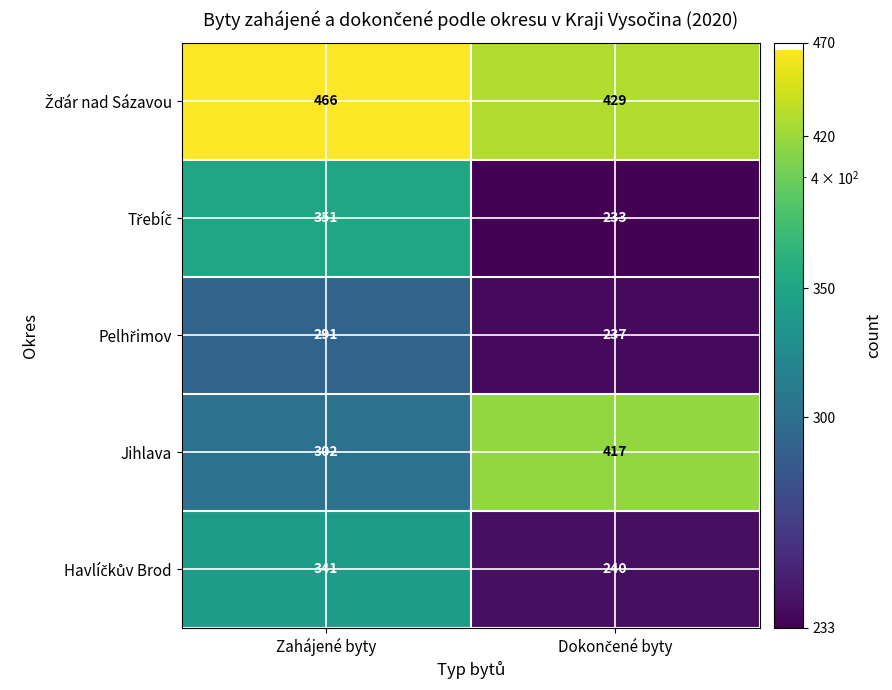

What is the difference between the highest and lowest values at Zahájené byty?

175